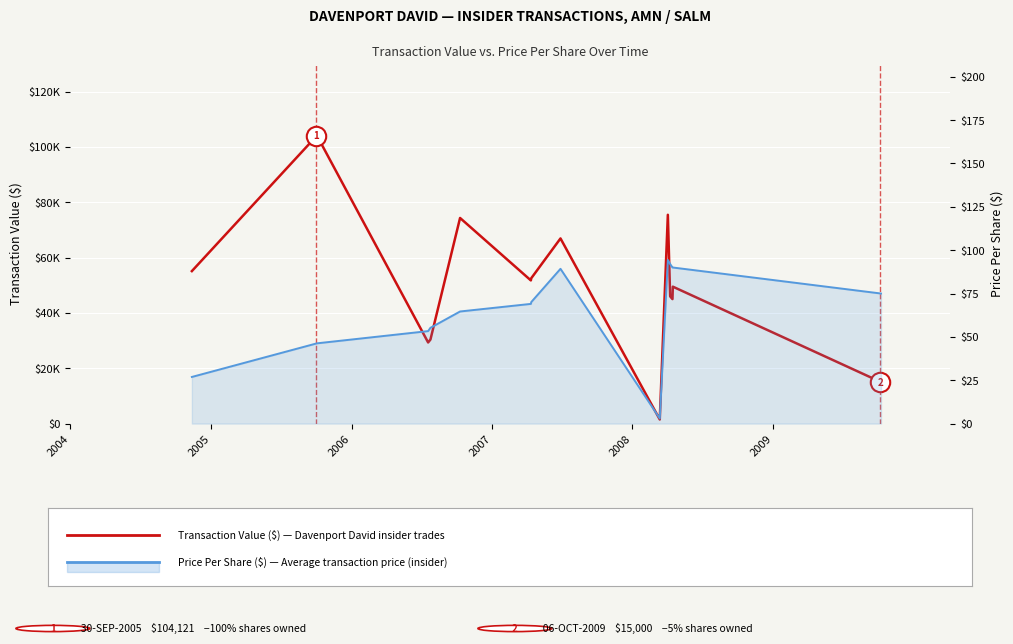

Does the chart display data point markers on the line(s)?

No